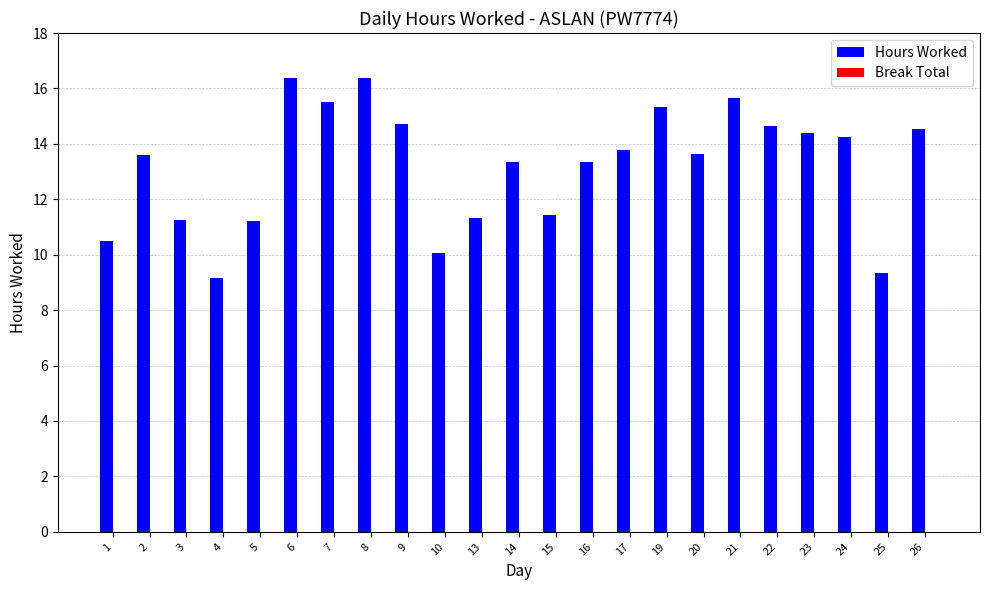

The chart shows a value of 15.7 at 21. True or false?

True